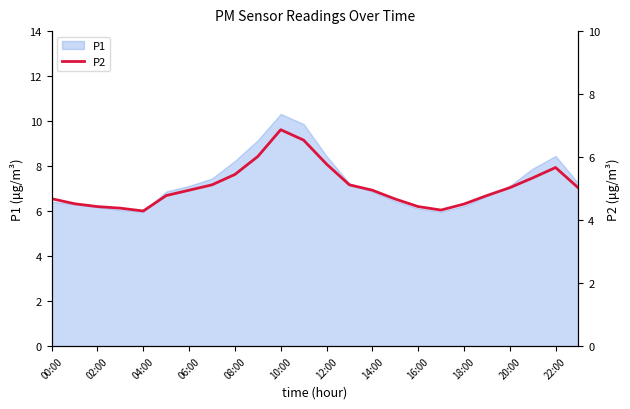

Does the chart display data point markers on the line(s)?

No